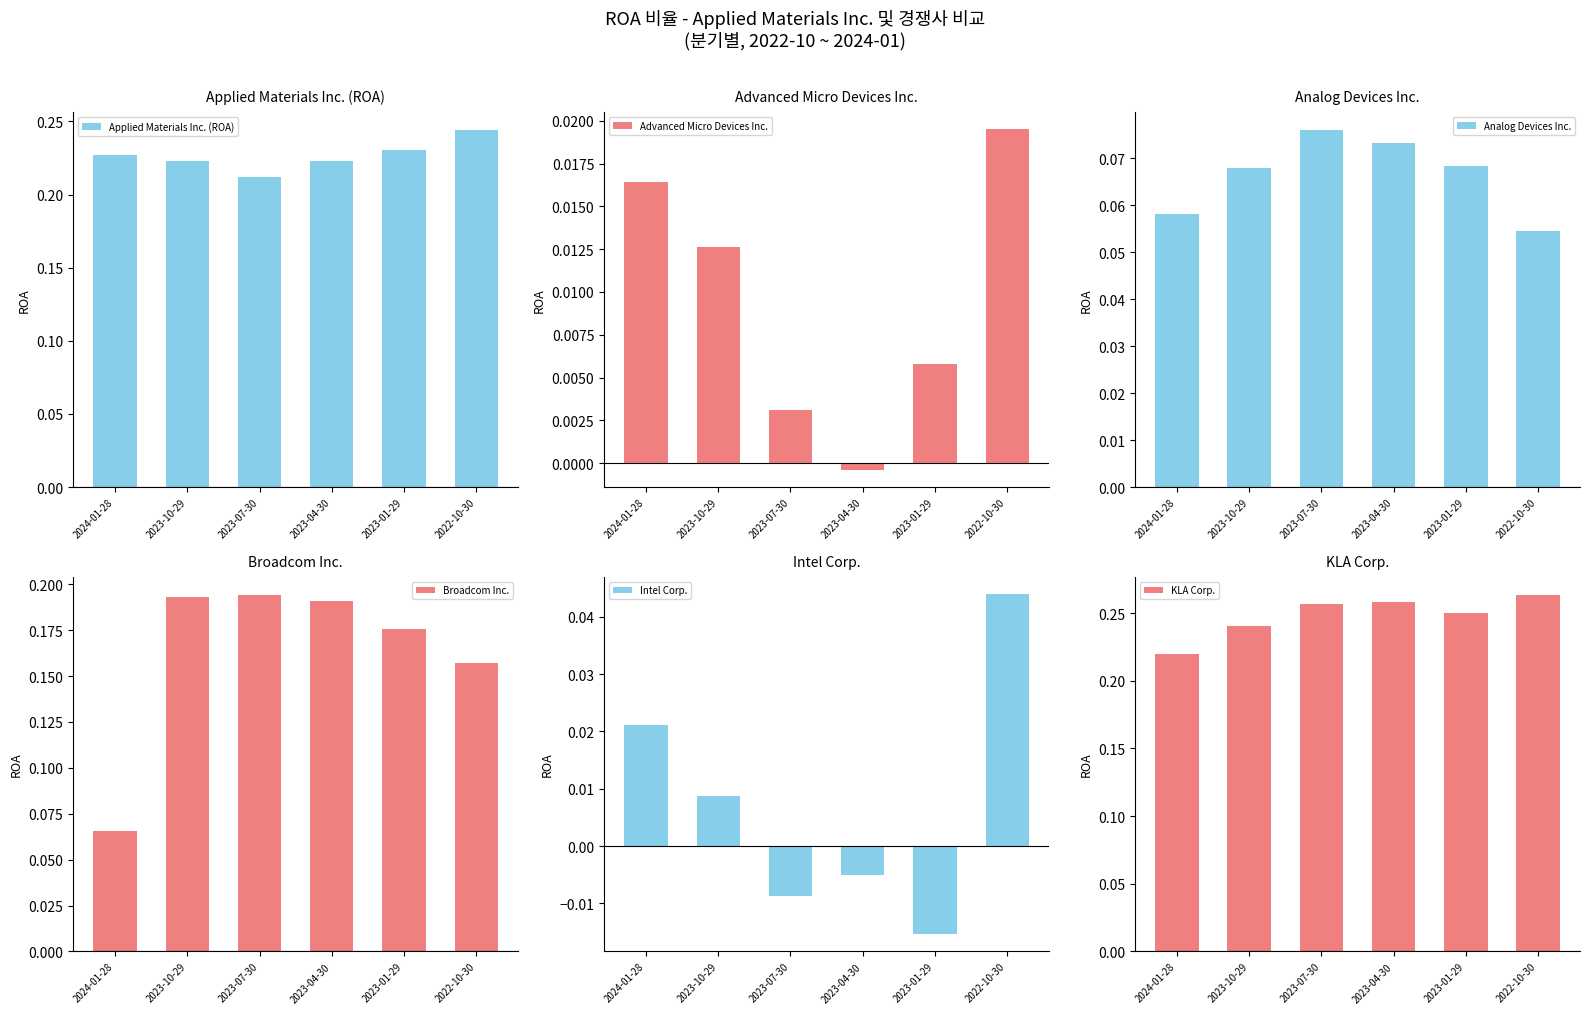

What is the label of the 4th bar from the right?

2023-07-30